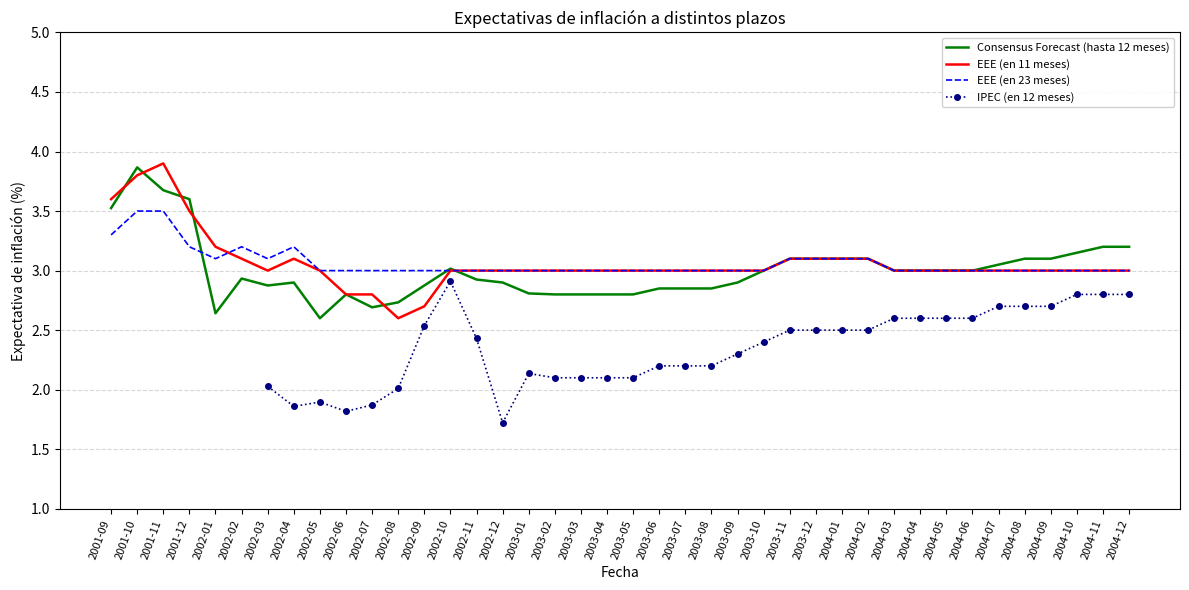

The Consensus Forecast (hasta 12 meses) series shows 2.9 at 2002-04. True or false?

True